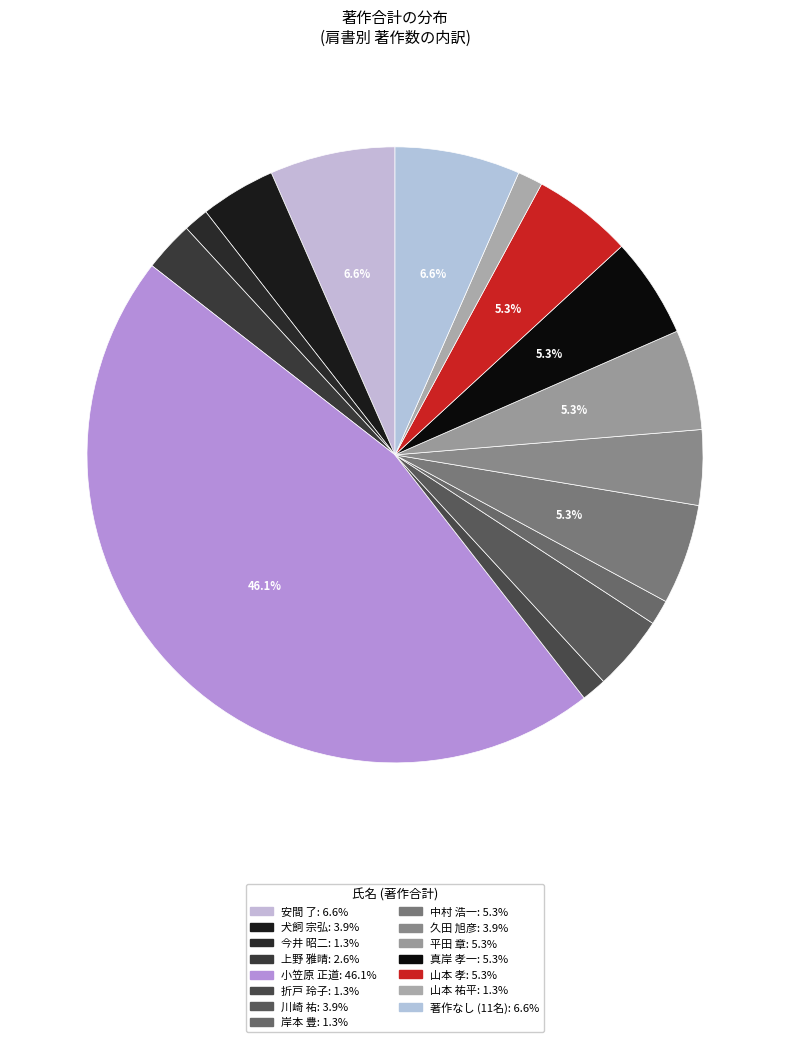

Which category has the biggest portion of the pie?

小笠原 正道